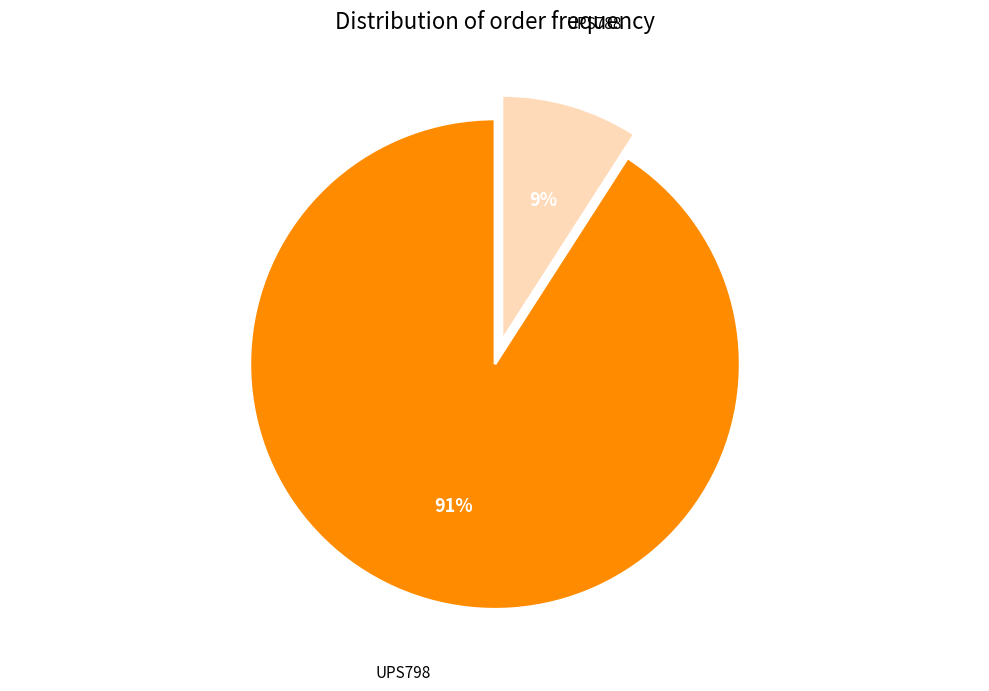

Is the sum of UPS798 and UPS788 greater than half?

Yes